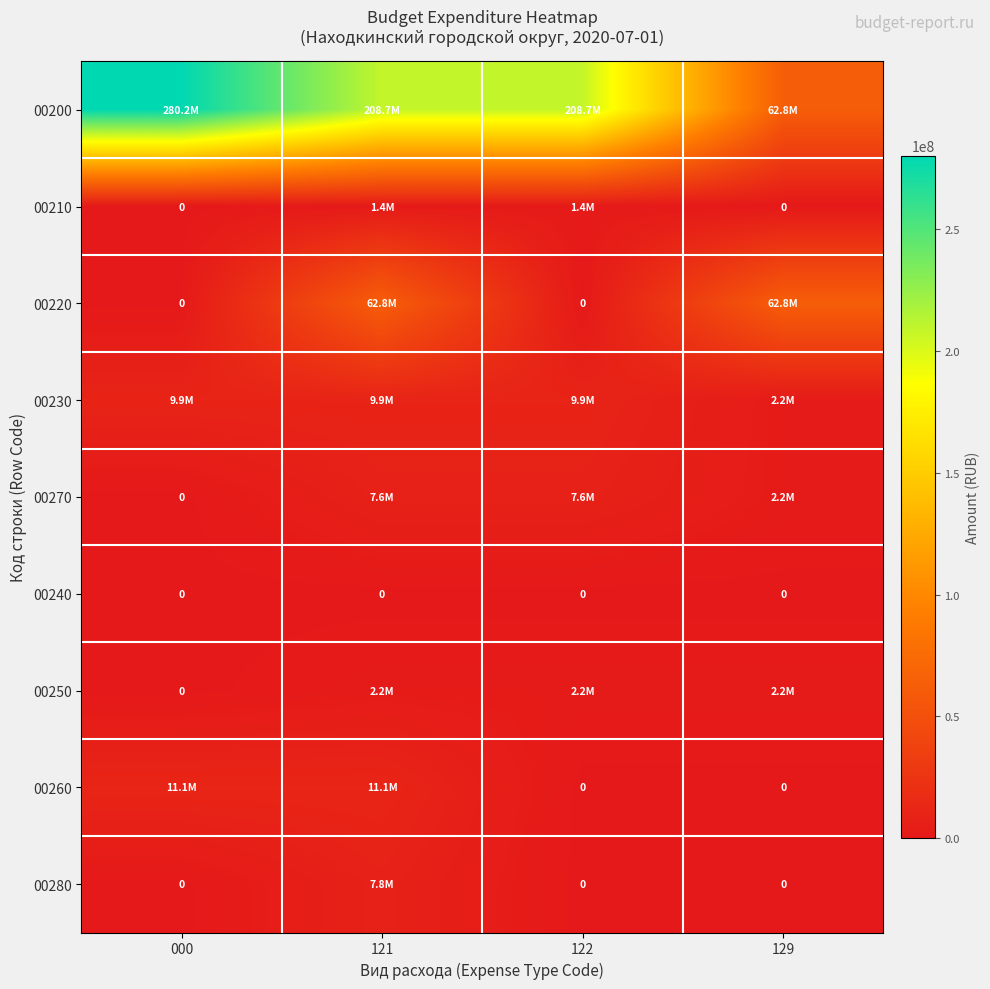

True or false: 00240 has a value of 0 at 122.

True